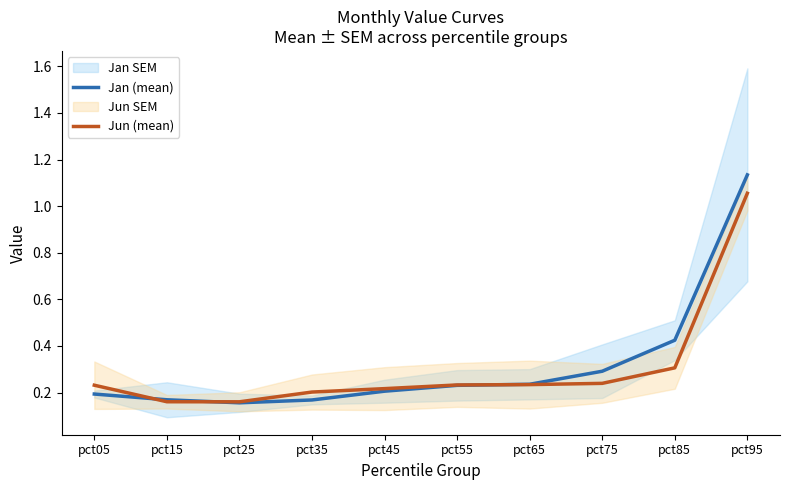

Reading left to right, extract all data points from this chart.

Jan (mean): 0.2	0.2	0.2	0.2	0.2	0.2	0.2	0.3	0.4	1.1
Jun (mean): 0.2	0.2	0.2	0.2	0.2	0.2	0.2	0.2	0.3	1.1